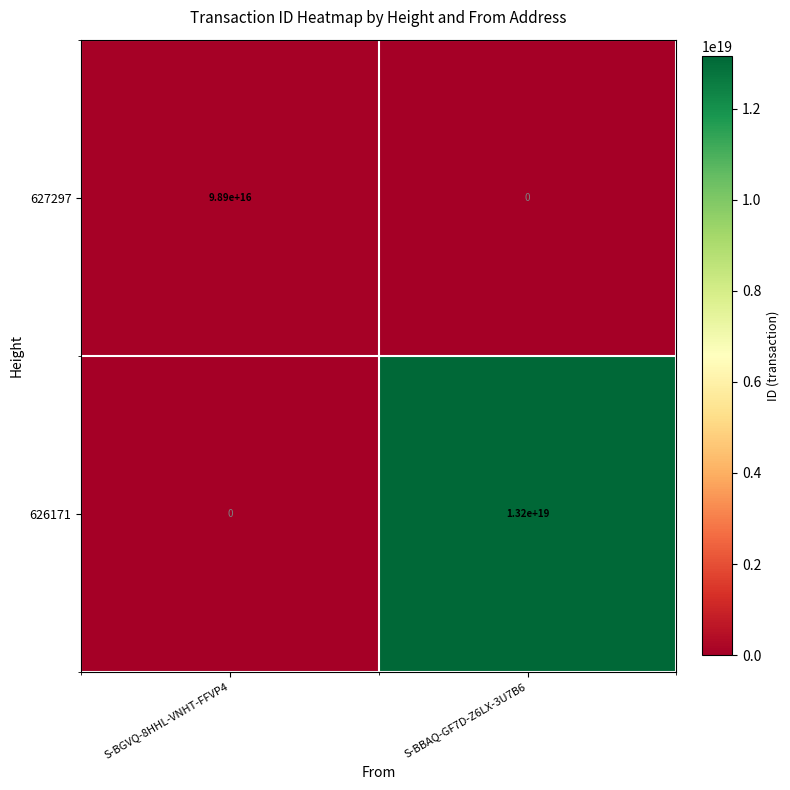

Rank the series by their average value, from highest to lowest.

626171, 627297